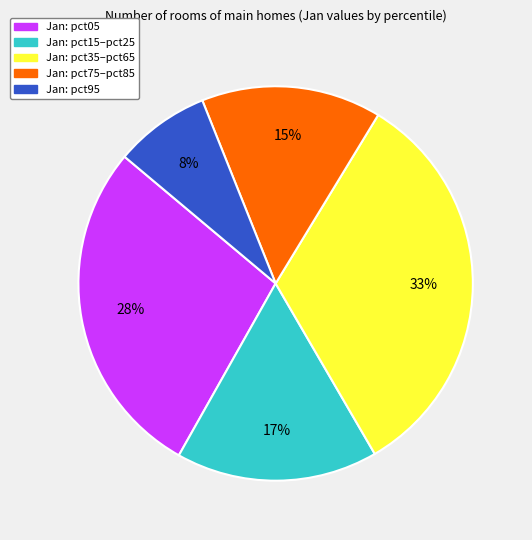

How many slices are in this pie chart?

5